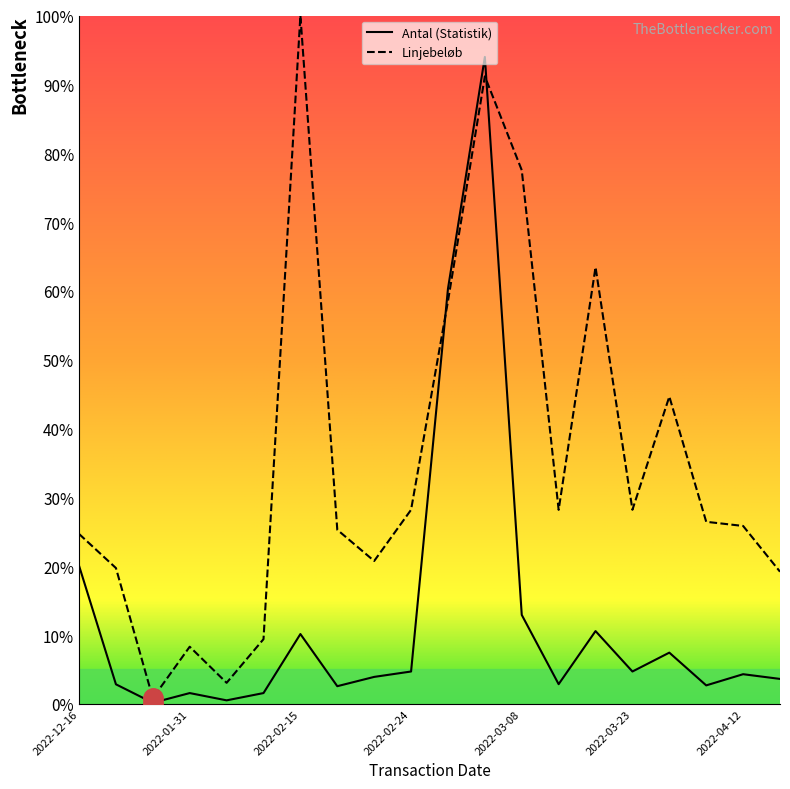

What is the highest value of the Antal (Statistik) series?

94.0